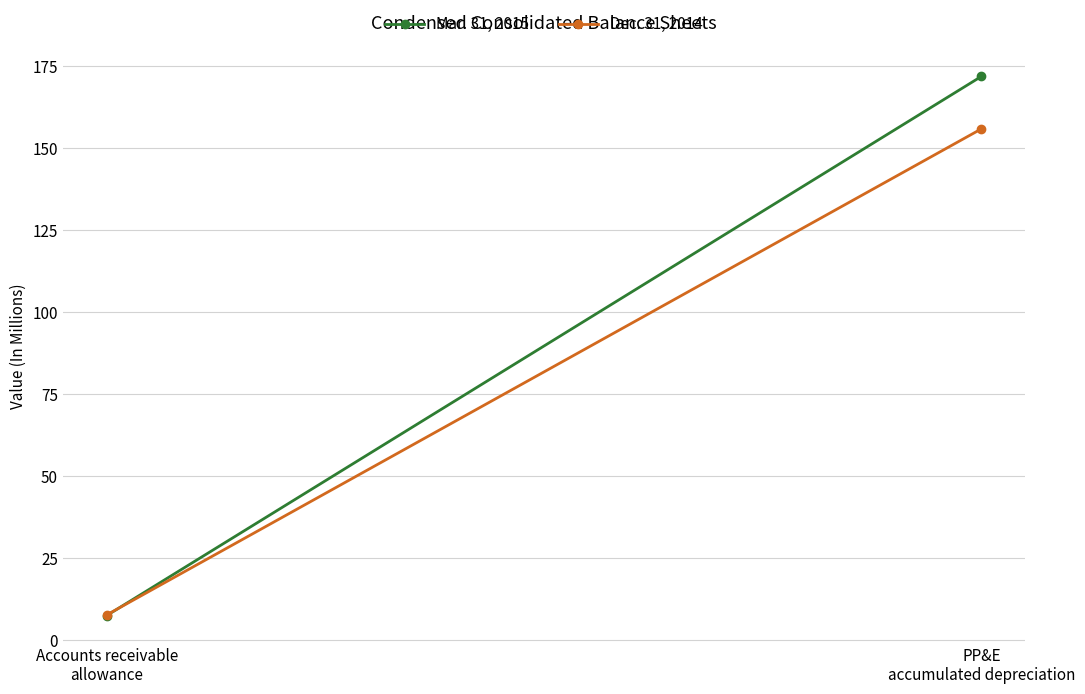

What is the smallest value displayed?

7.4